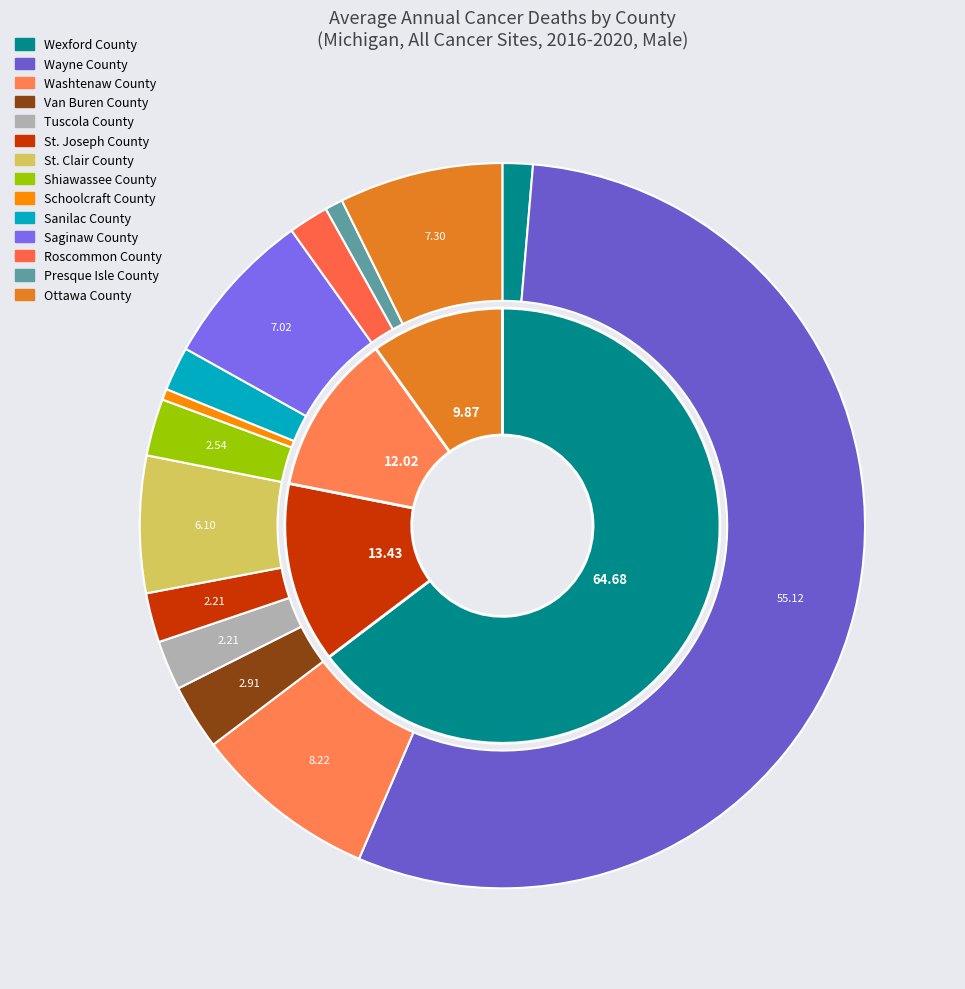

The St. Clair County slice represents 1% of the pie. True or false?

False